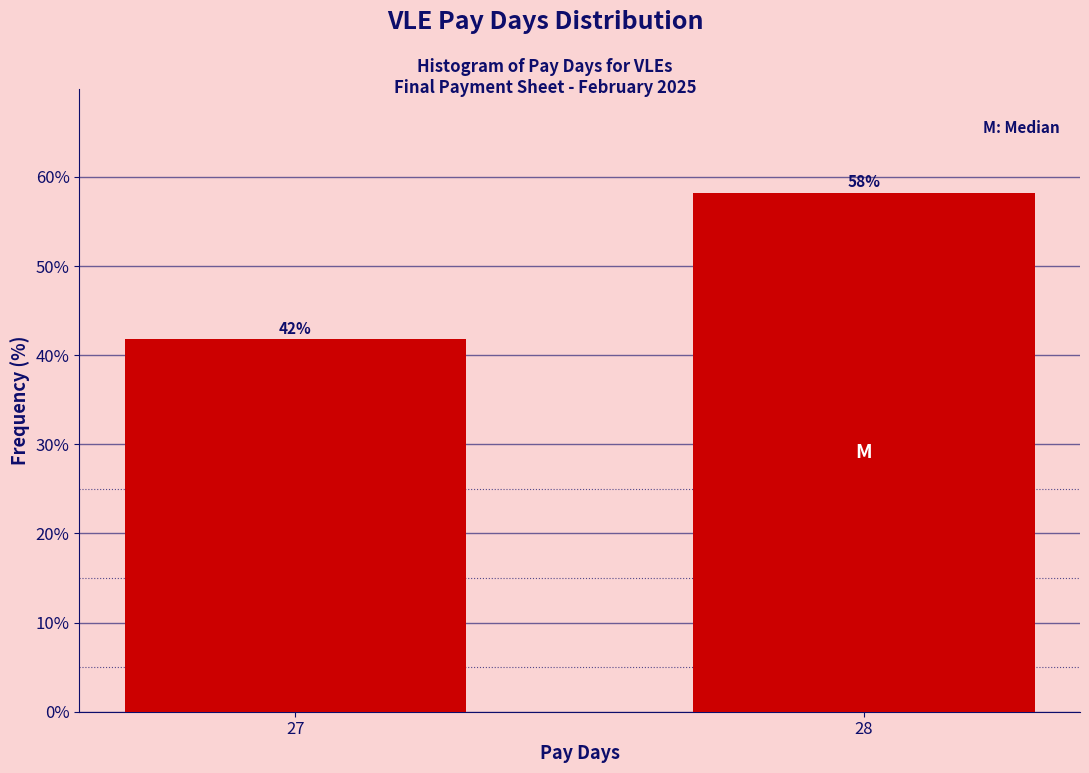

What is the sum of the values at 28 and 27?

100.0